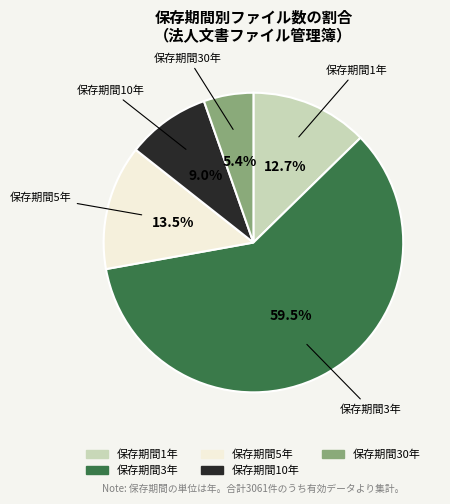

Is there any slice that represents more than half of the pie?

Yes